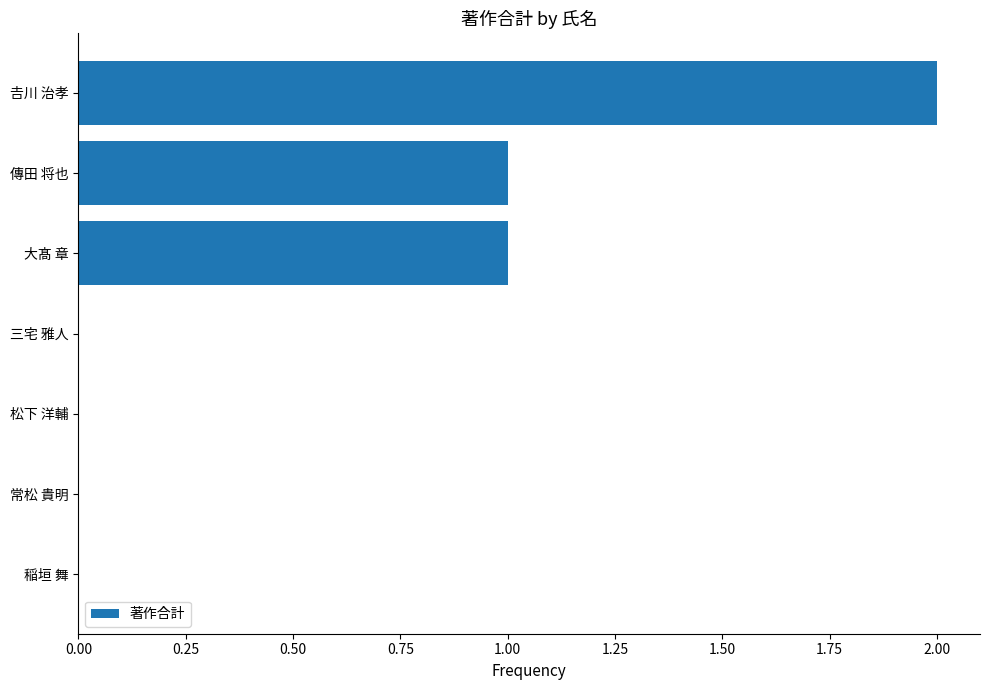

How many values are between 0 and 1?

6